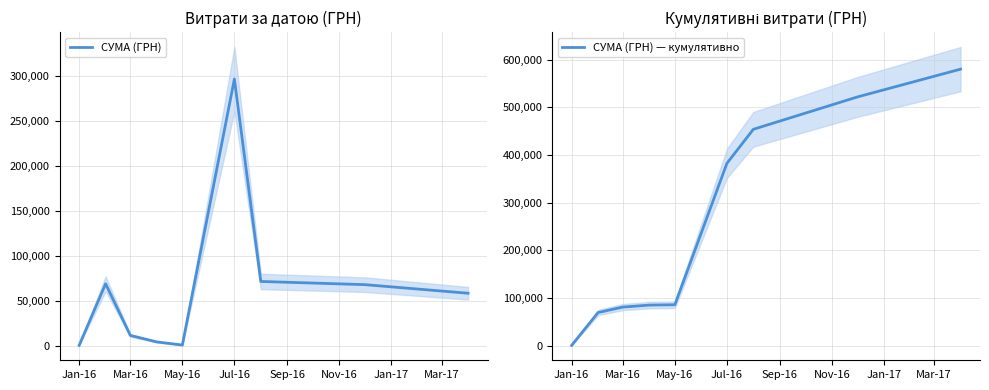

Reading left to right, extract all data points from this chart.

СУМА (ГРН): 396.8	68905.1	11414.1	4180.9	706.7	296802.3	71480.6	67934.0	58361.1
СУМА (ГРН) — кумулятивно: 396.8	69302.0	80716.1	84897.0	85603.7	382406.0	453886.6	521820.6	580181.6